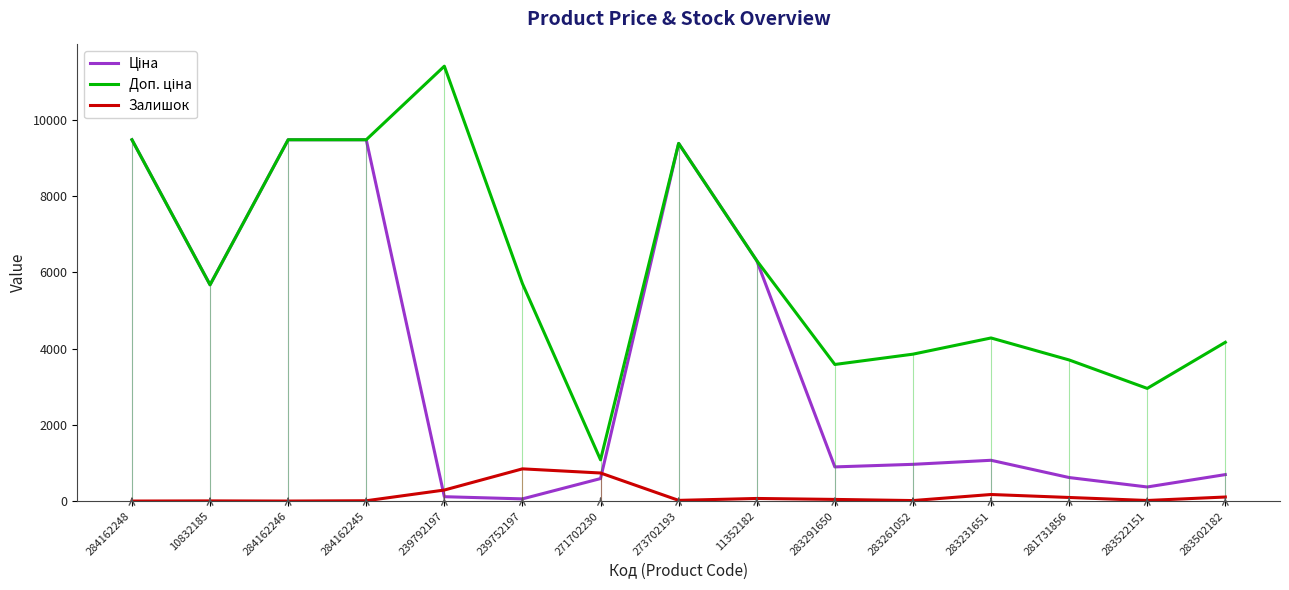

The value of Залишок at 284162246 is 0.0. True or false?

True